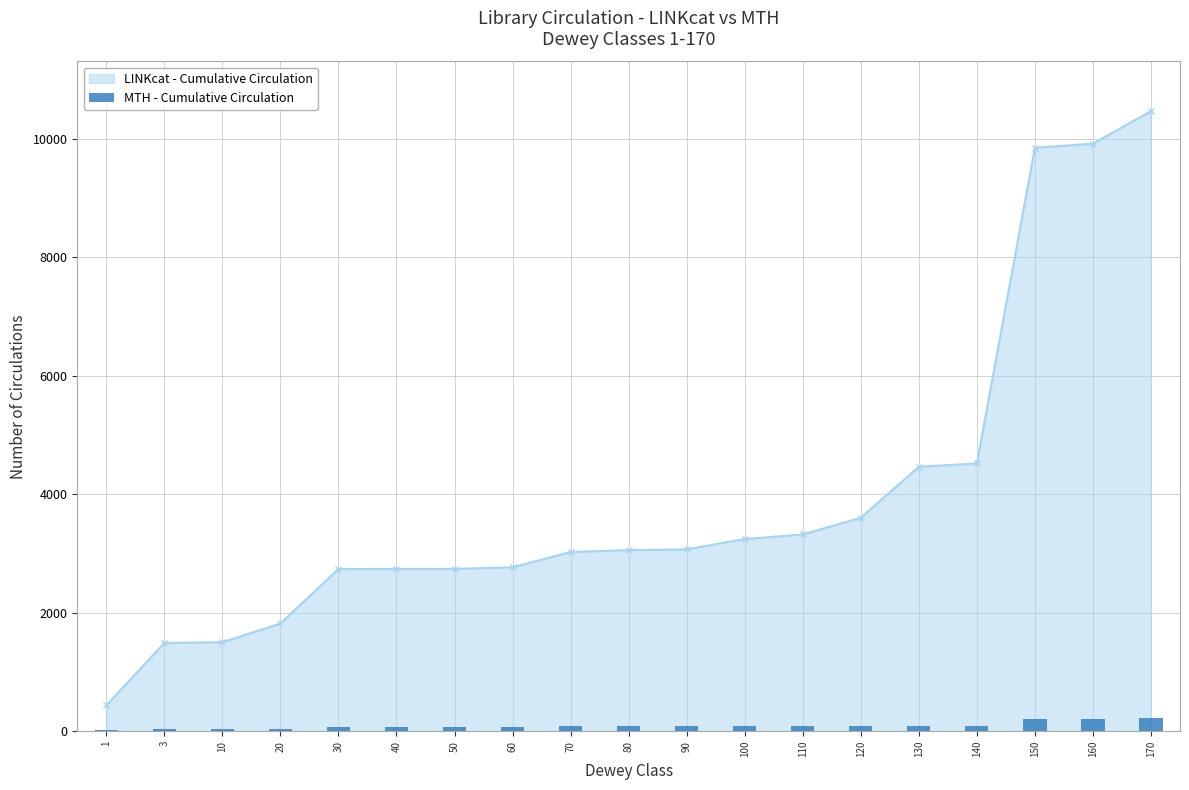

What is the smallest value displayed?

22